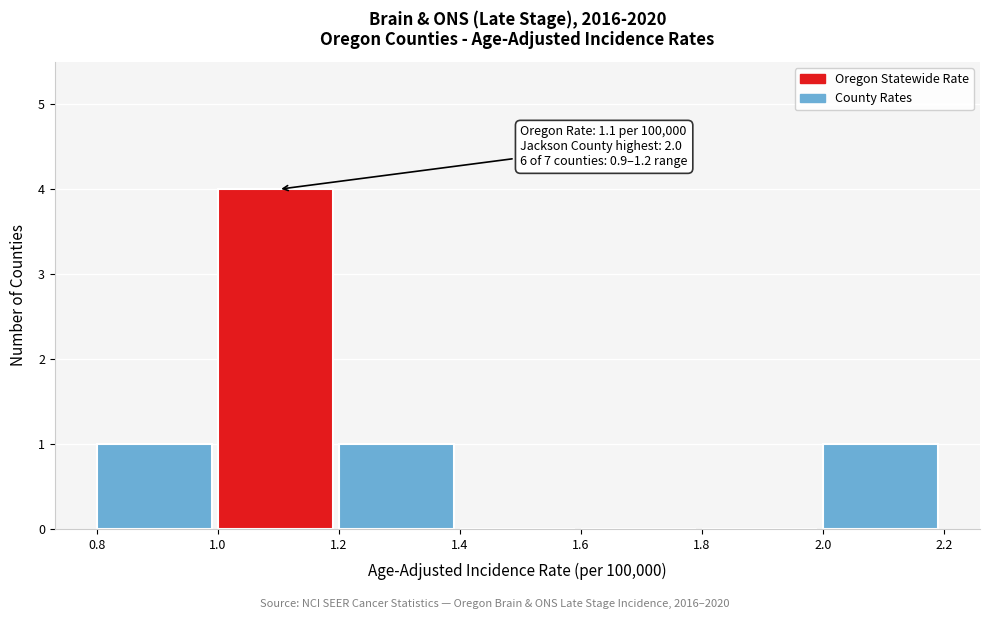

Over which range of the x-axis is the bar tallest?

1.0 to 1.2